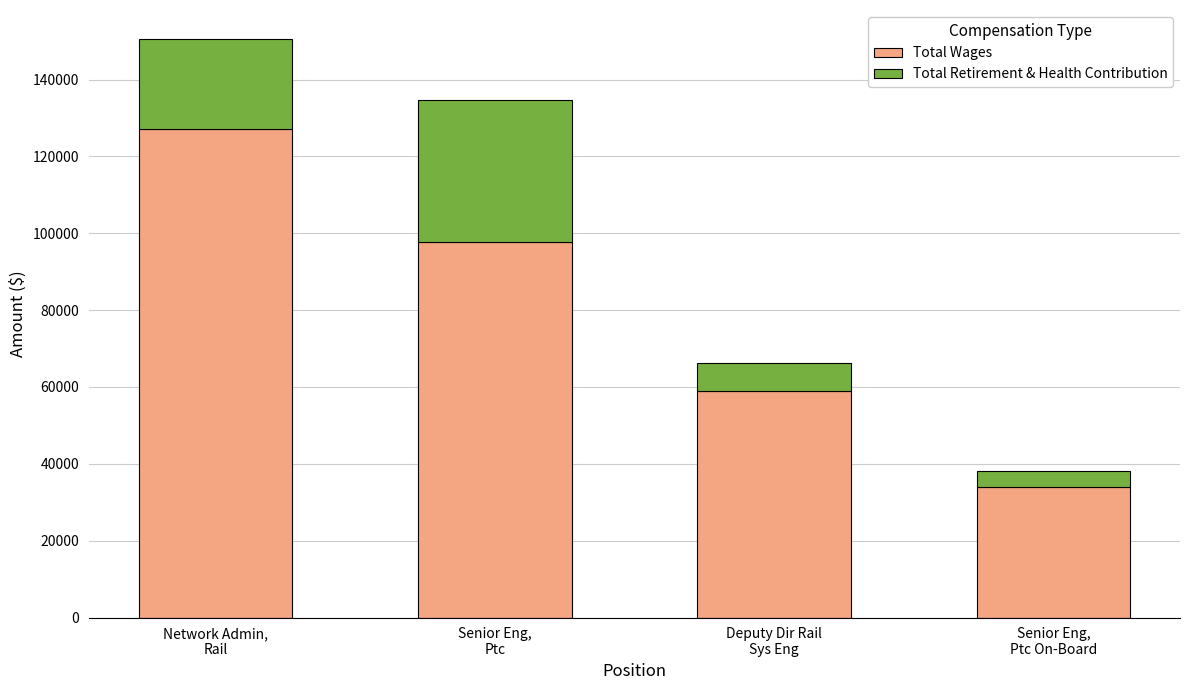

What is the highest value of the Total Wages series?

127118